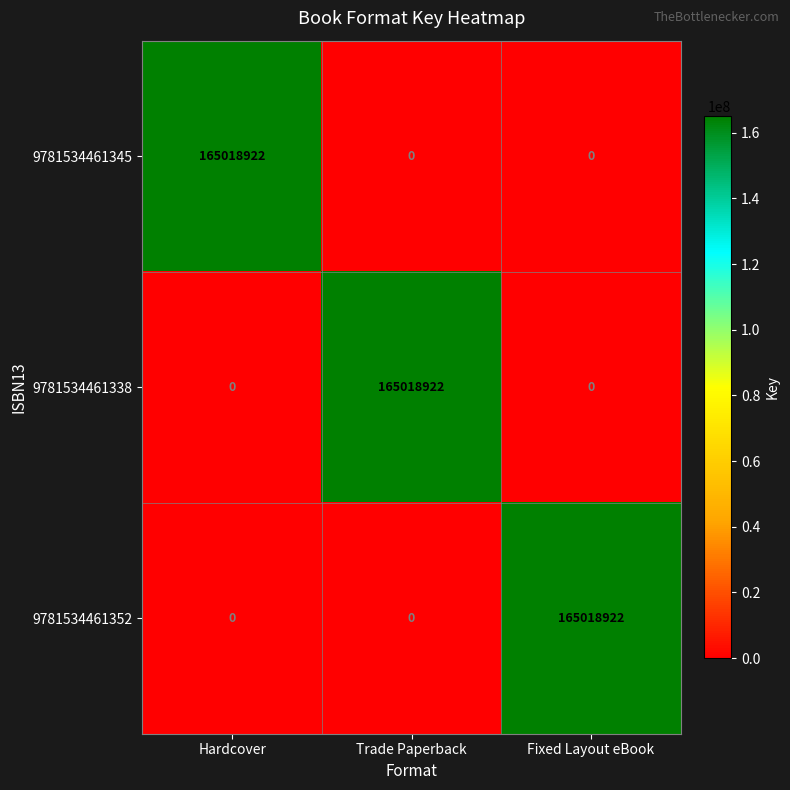

What is the total value across all series at Fixed Layout eBook?

165018922